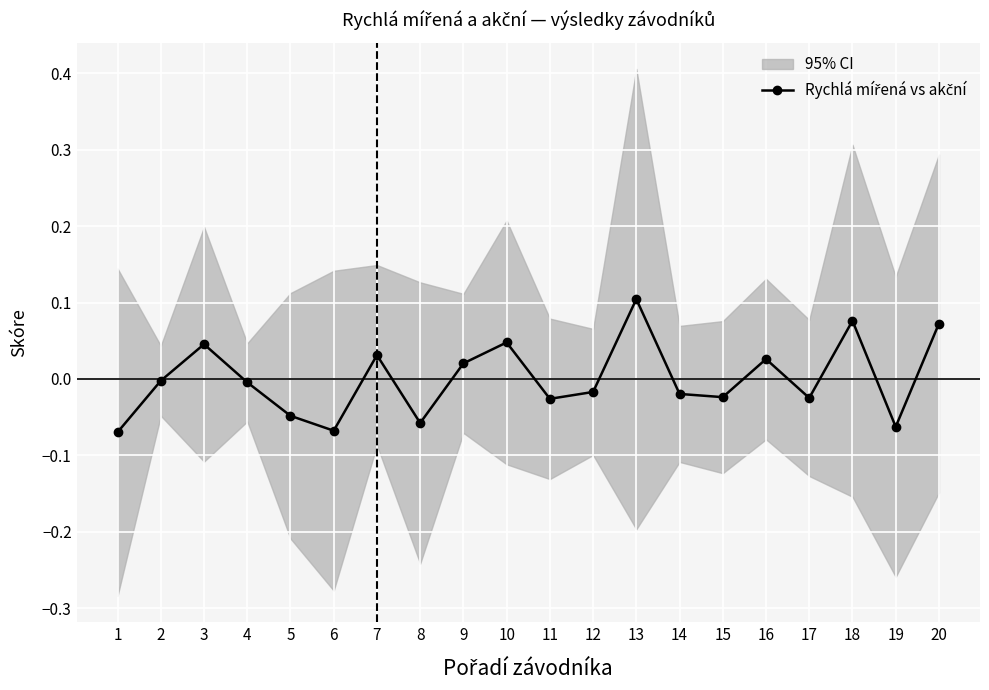

Which label corresponds to the smallest value in the chart?

1